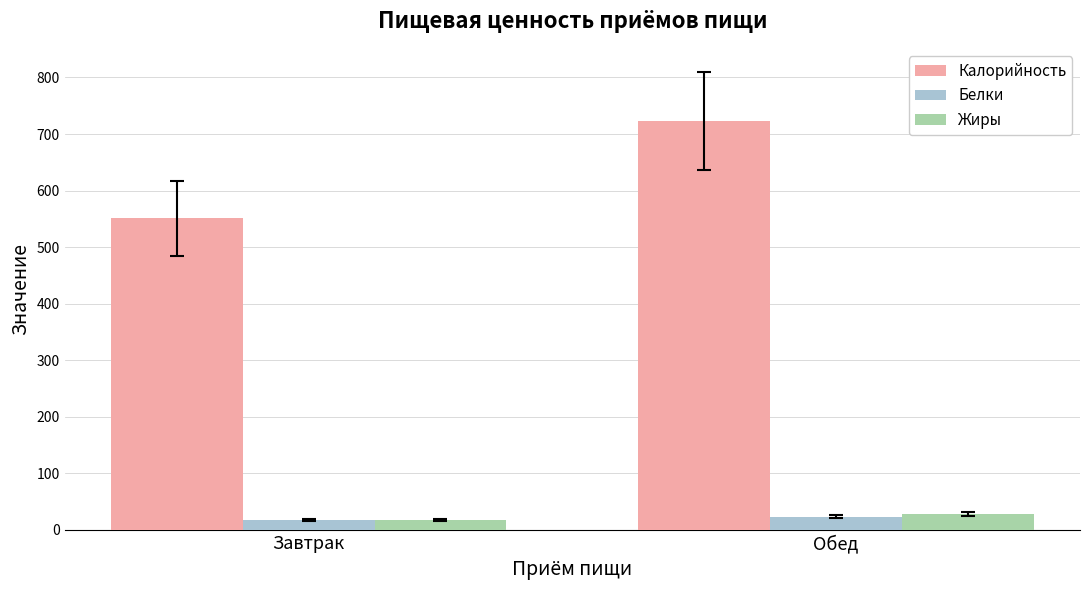

At which label is Калорийность closest to 637?

Завтрак